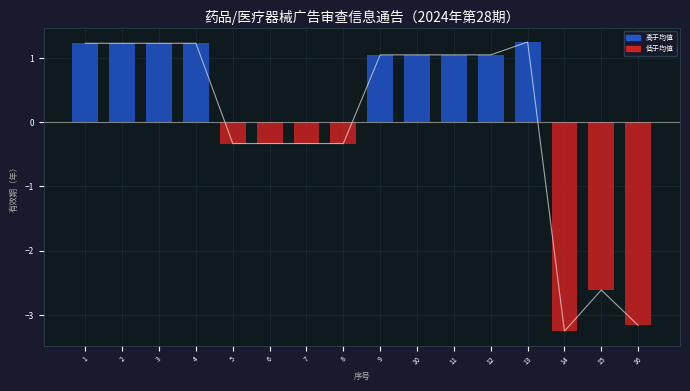

What is the minimum value shown in the chart?

-3.3